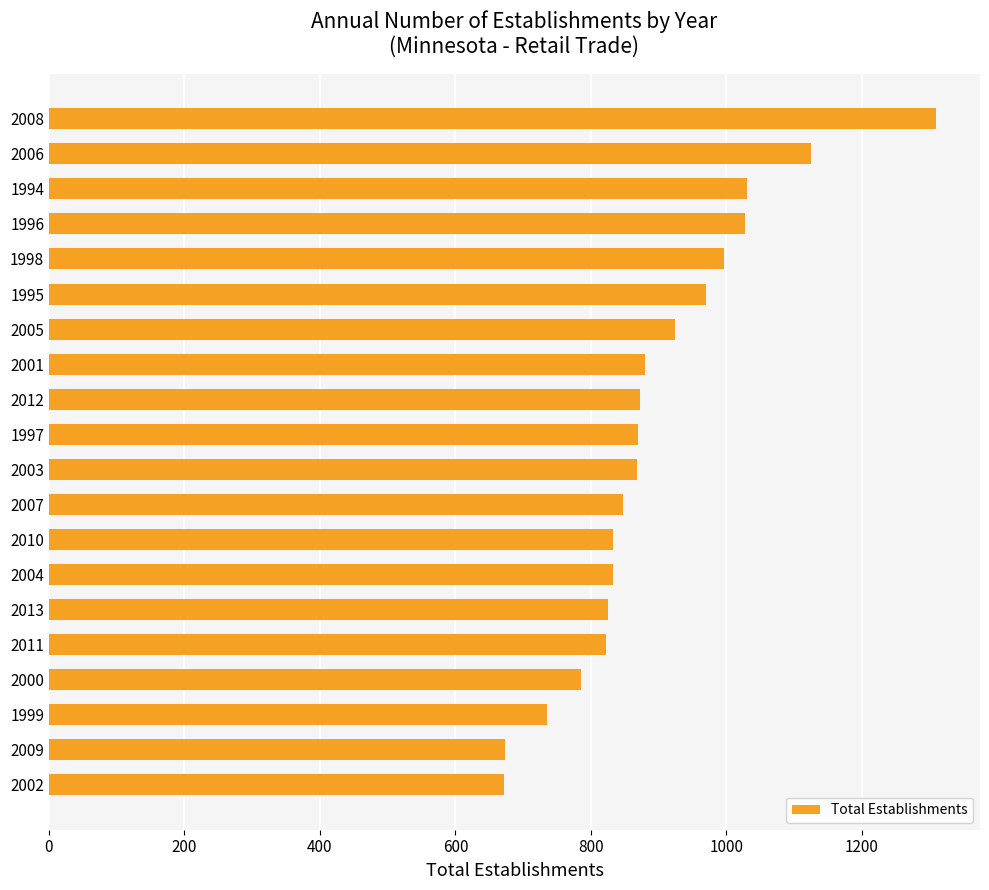

How many categories are shown in the chart?

20